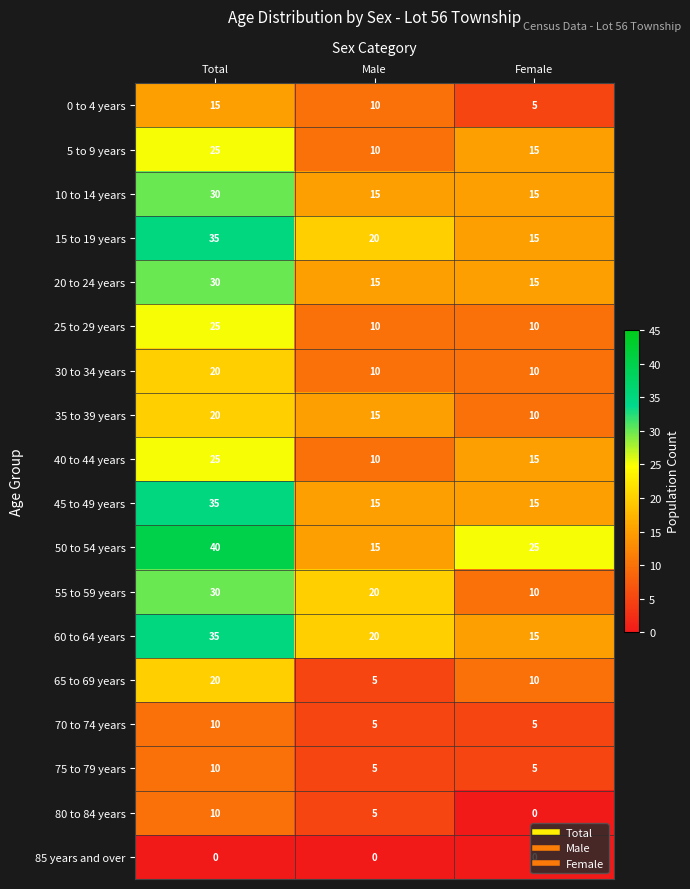

How many series are shown in this chart?

18